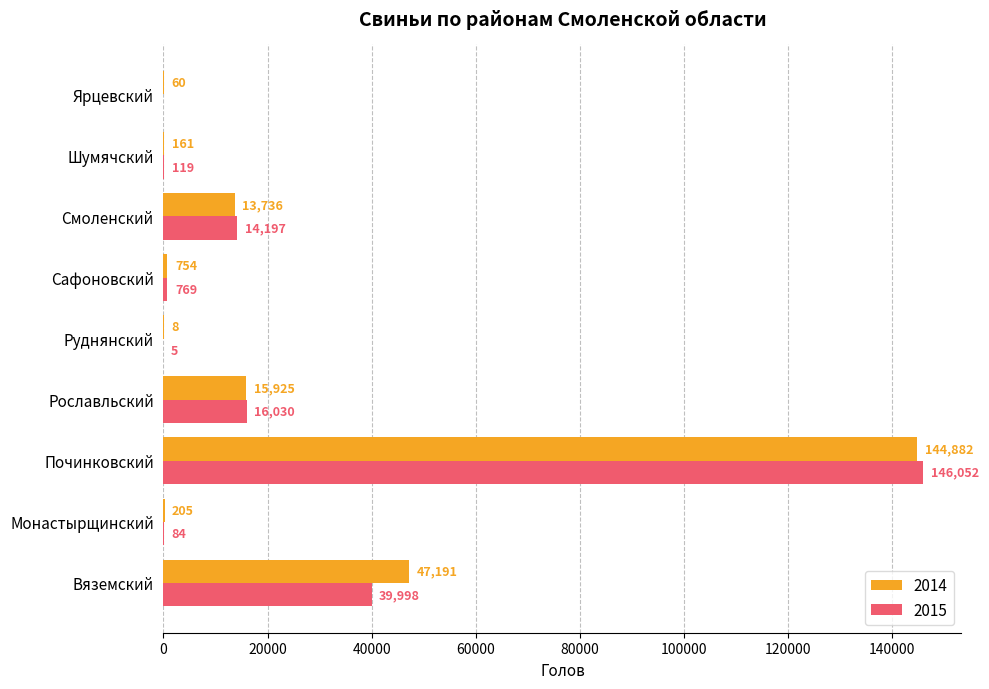

What is the sum of the 2015 values at Ярцевский and Смоленский?

14196.9